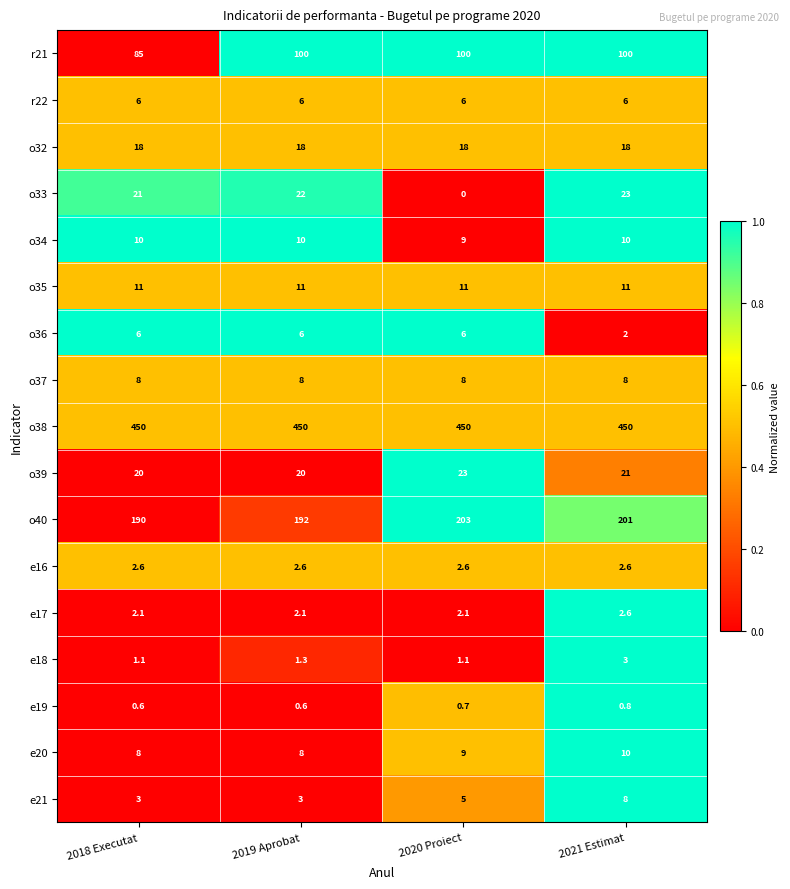

Which series has the largest total across all categories?

o38